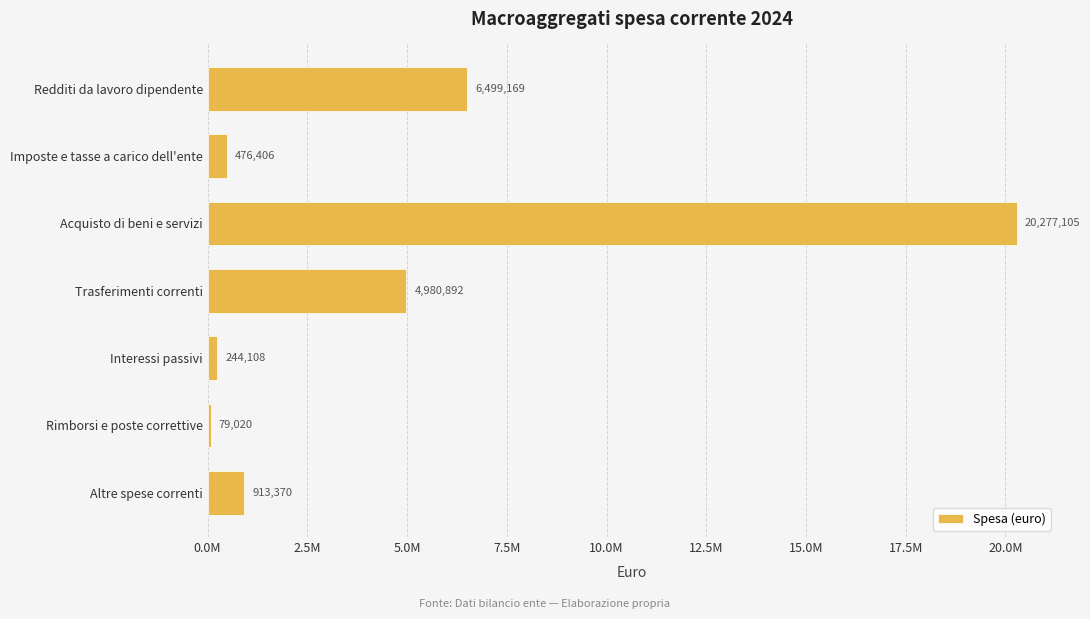

Are the bars horizontal?

Yes